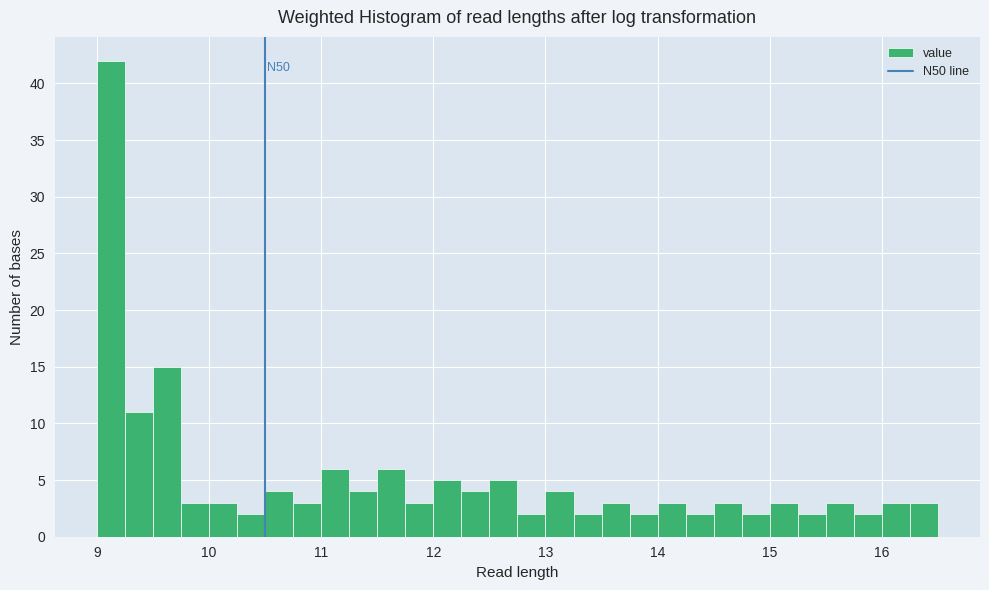

Around what value on the x-axis is the tallest bar? Give the approximate position of its centre, as read against the axis.

9.1